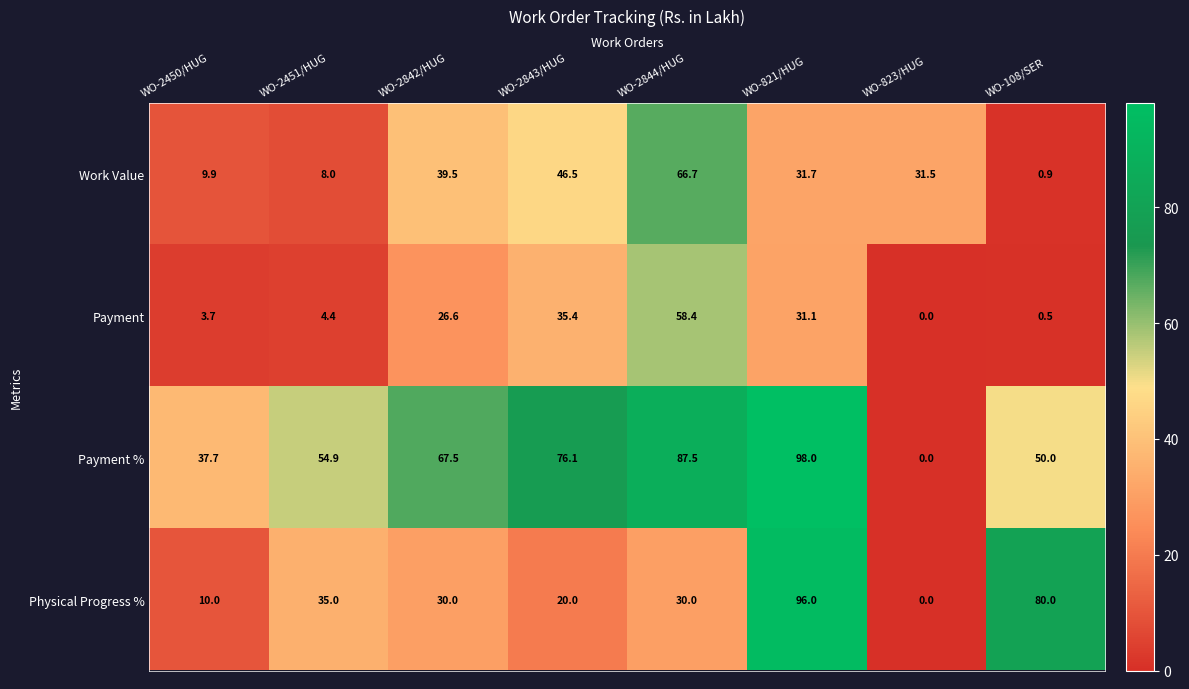

Which series changed the most between WO-2450/HUG and WO-821/HUG?

Physical Progress %